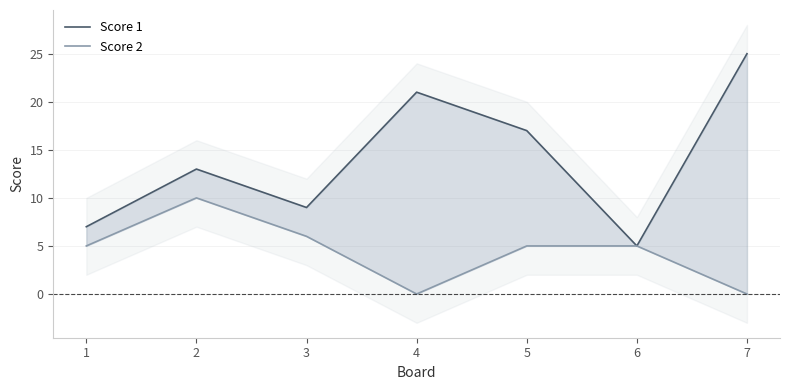

At 4, list the series in order from smallest to largest.

Score 2, Score 1